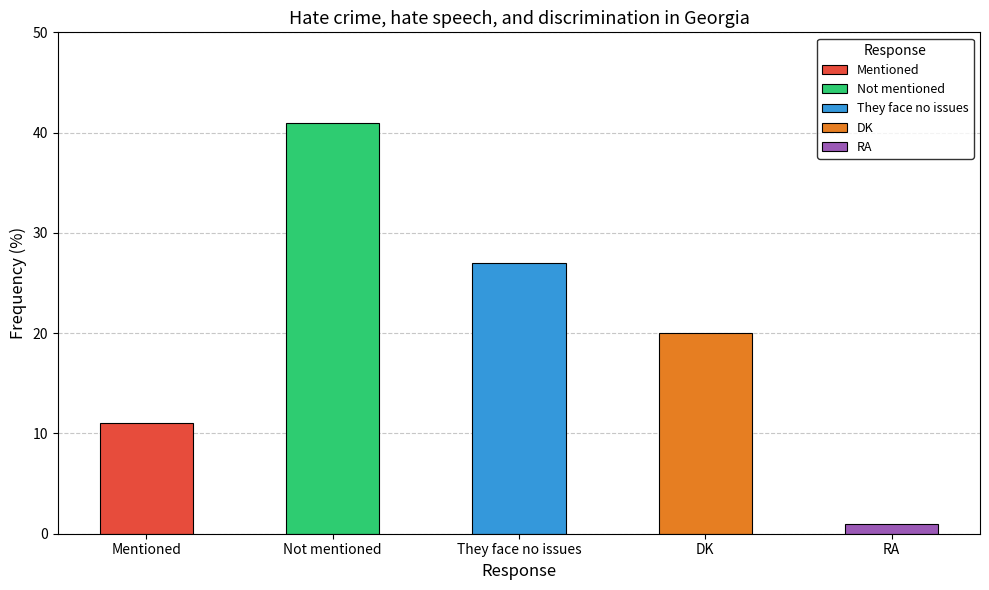

What is the difference between the maximum and minimum values?

40